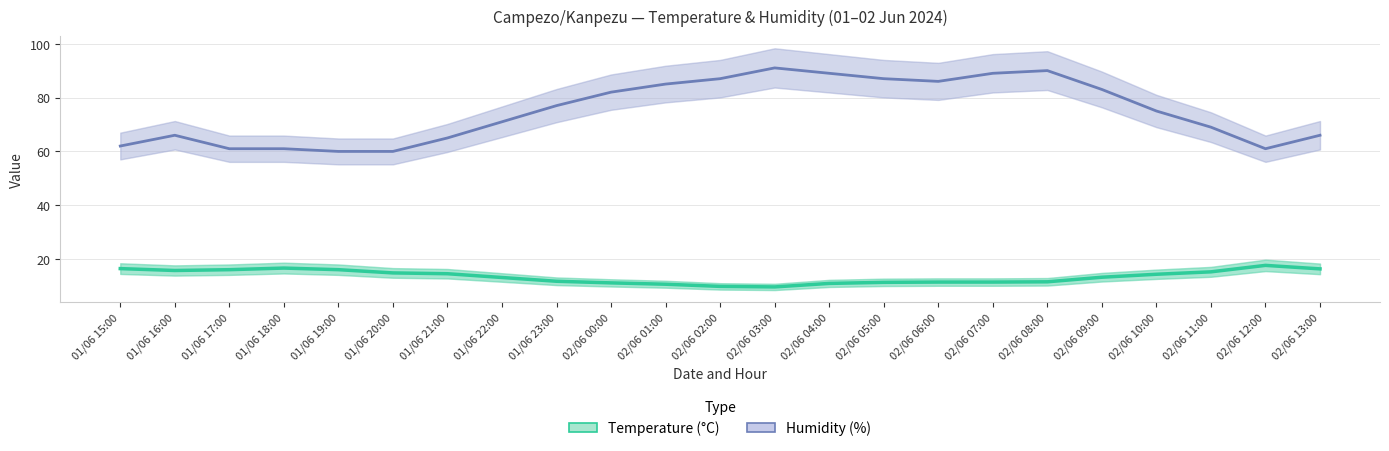

True or false: Humidity (%) and Temperature (°C) cross at least once.

False